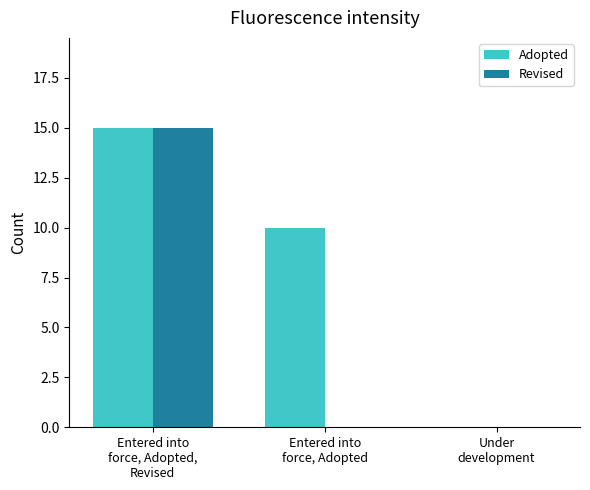

Which series has the largest total across all categories?

Adopted